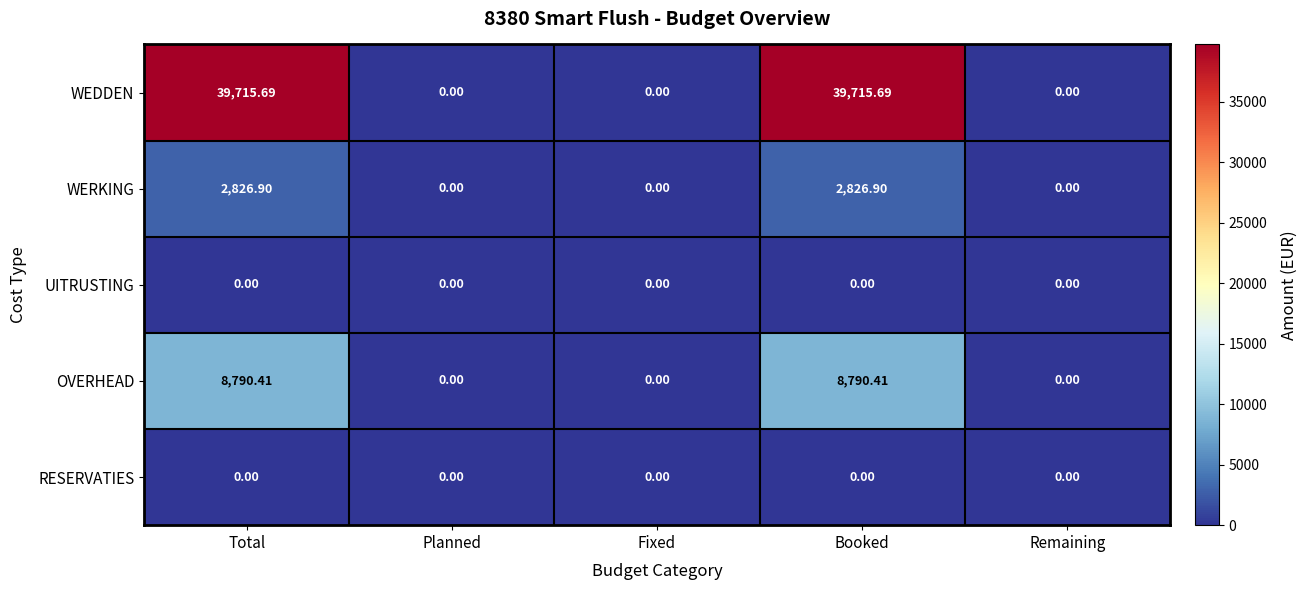

How many positive values does the OVERHEAD series have?

2